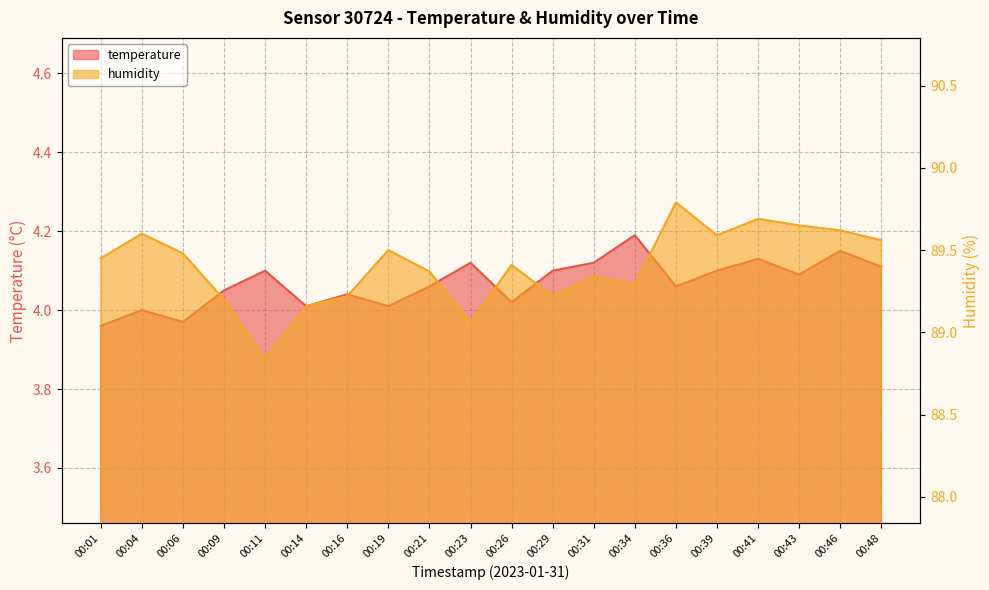

Where is the first local maximum for humidity?

00:04